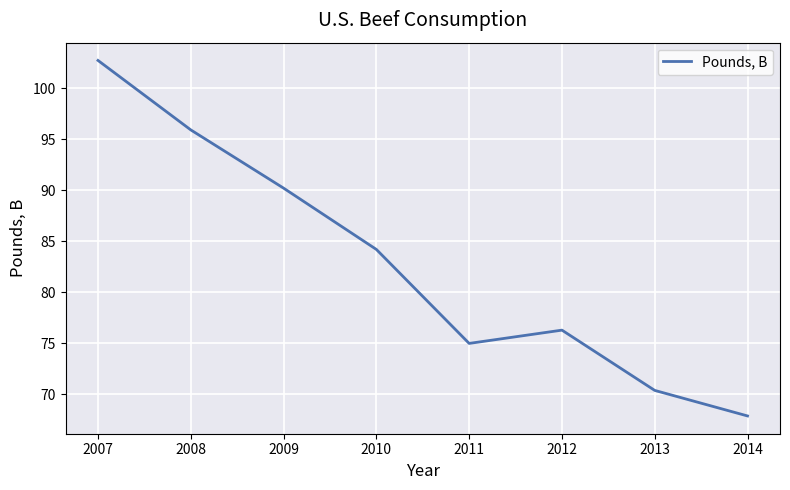

List the labels in order of value, smallest first.

2014, 2013, 2011, 2012, 2010, 2009, 2008, 2007